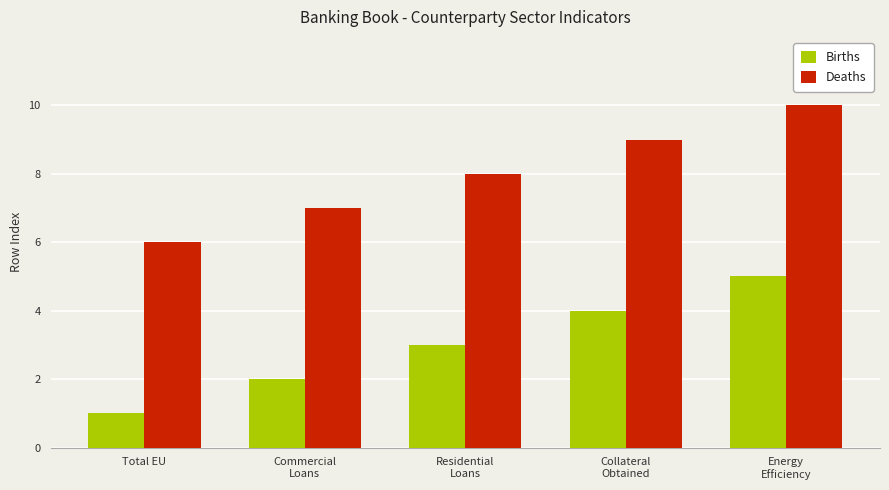

The Births series shows 2 at Energy
Efficiency. True or false?

False